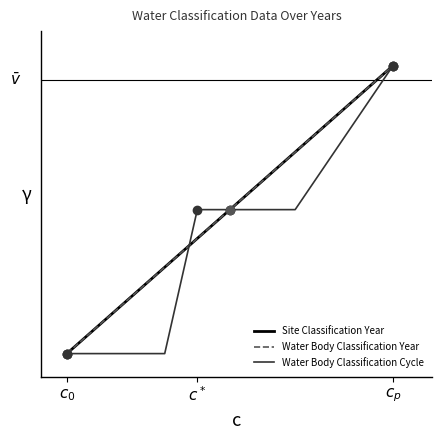

True or false: Site Classification Year and Water Body Classification Cycle cross at least once.

True